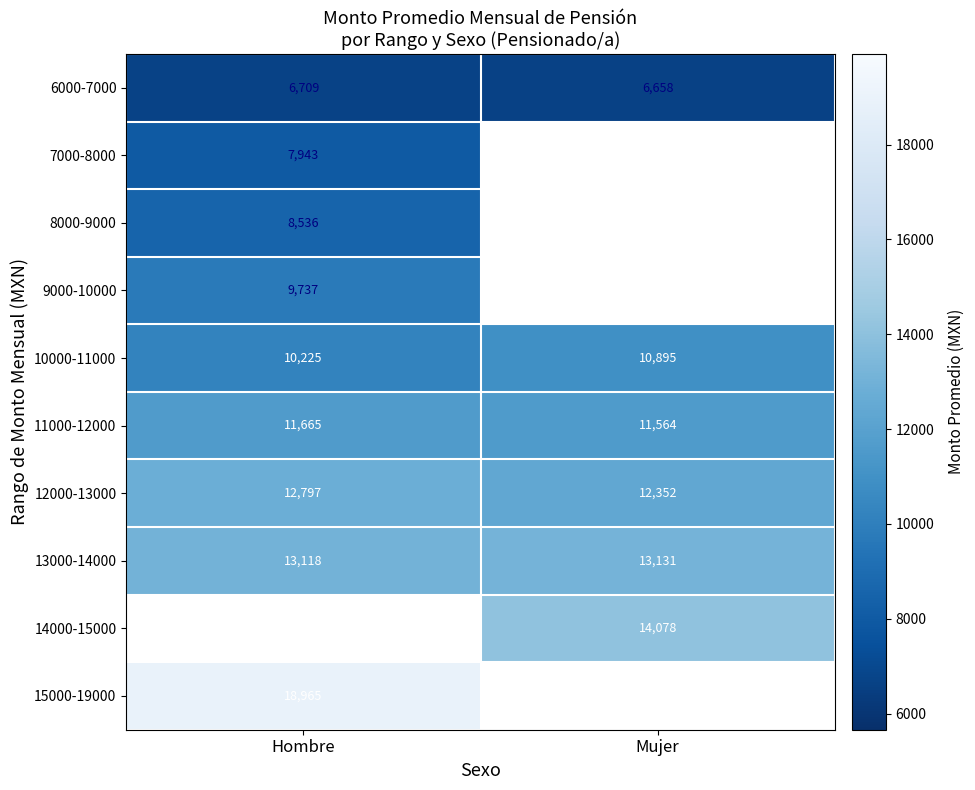

At which label is 6000-7000 closest to 6683?

Mujer